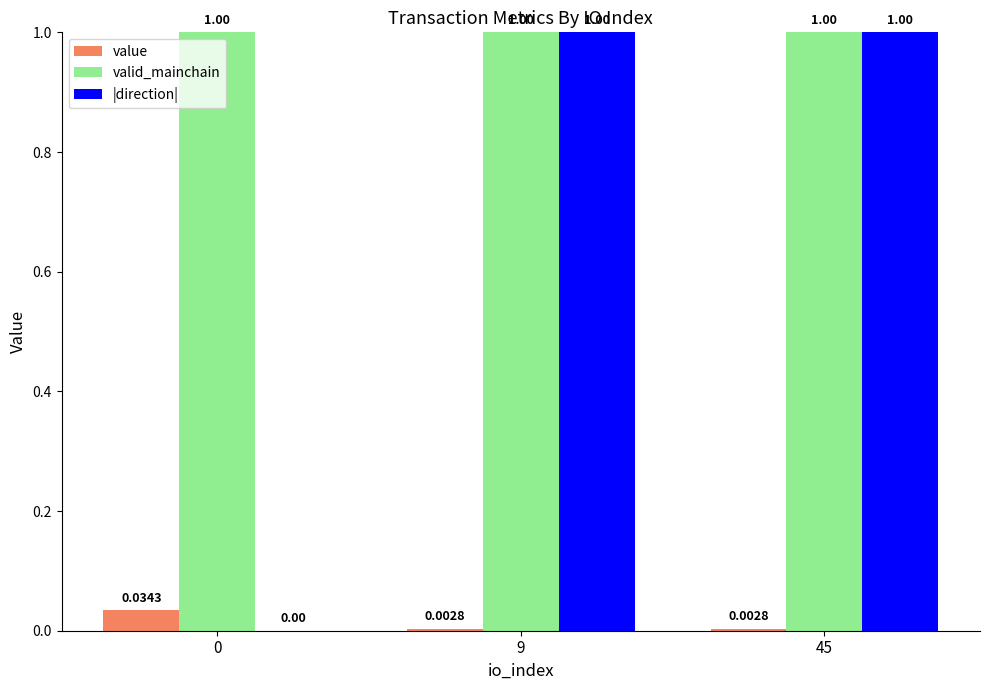

Is the value of value at 9 greater than the value of valid_mainchain at 45?

No